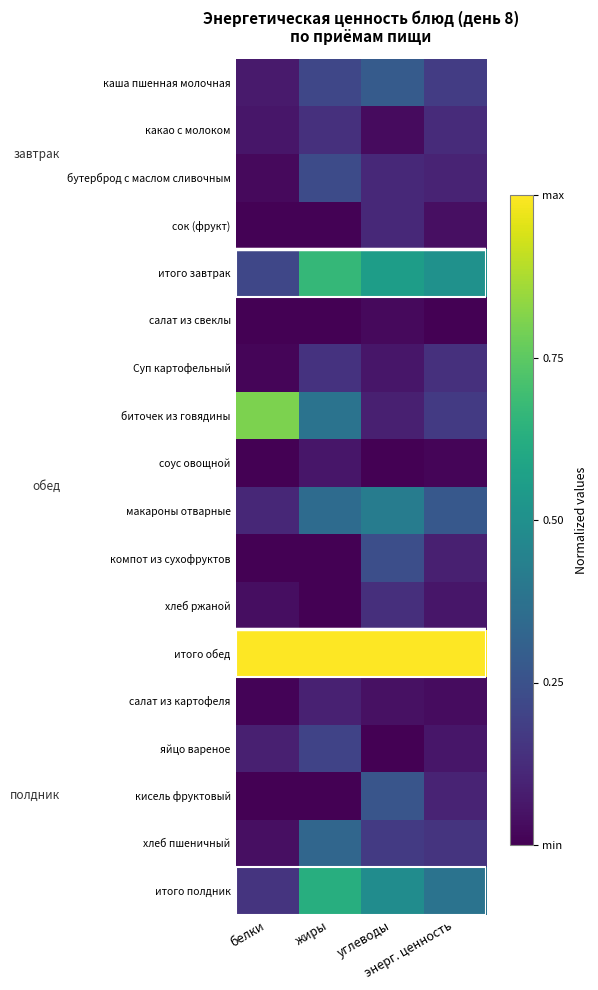

Which series has the largest total across all categories?

итого обед